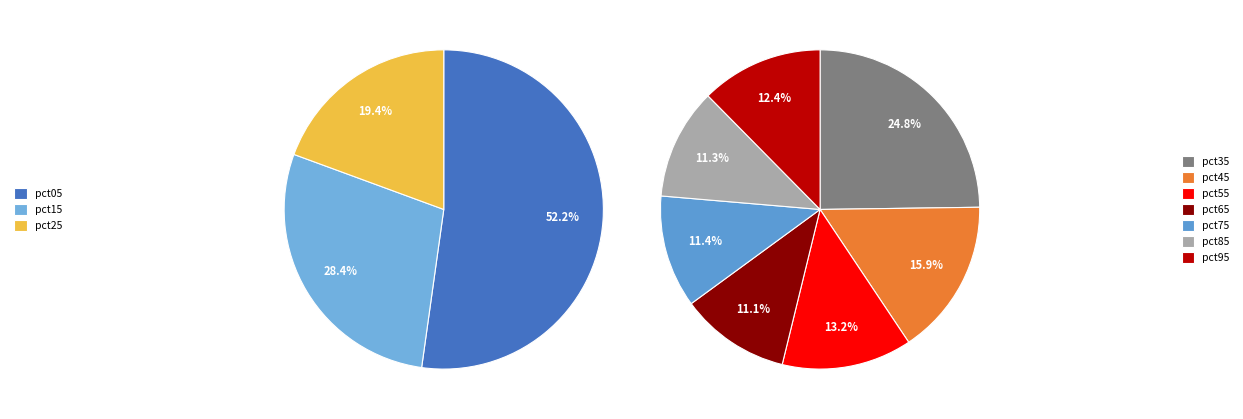

How many segments does this pie chart have?

10